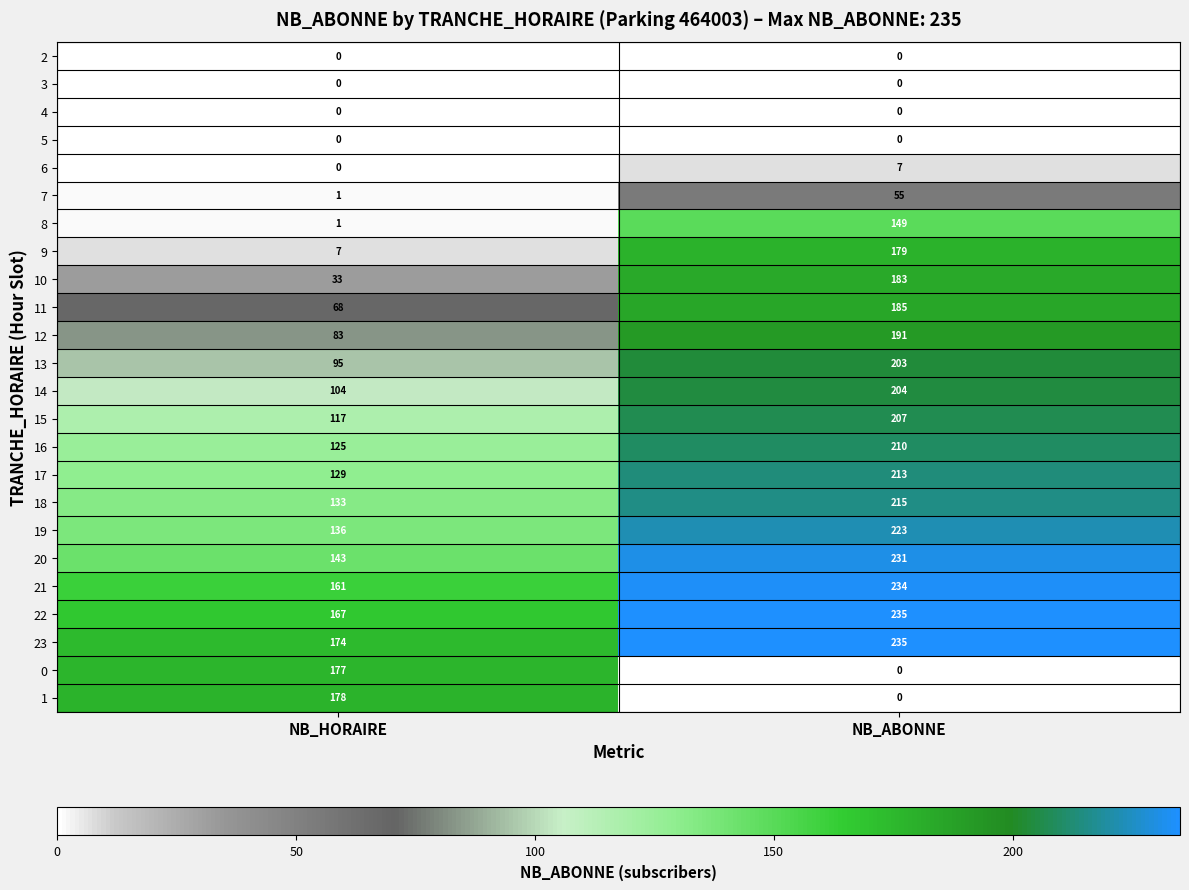

The 6 series shows 0 at NB_HORAIRE. True or false?

True